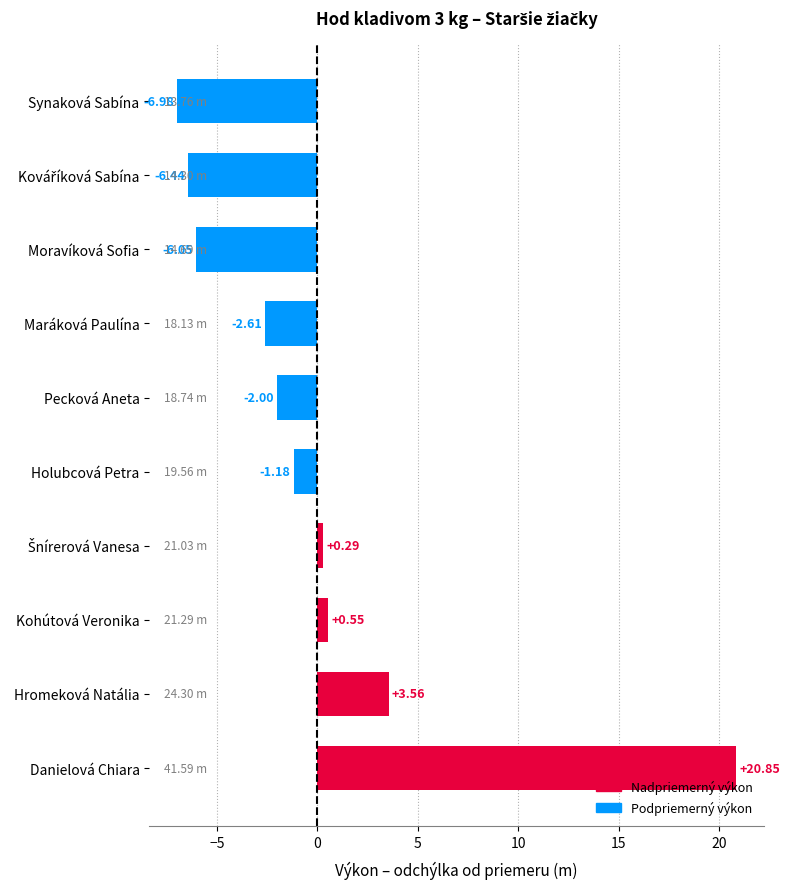

Are the bars horizontal?

Yes